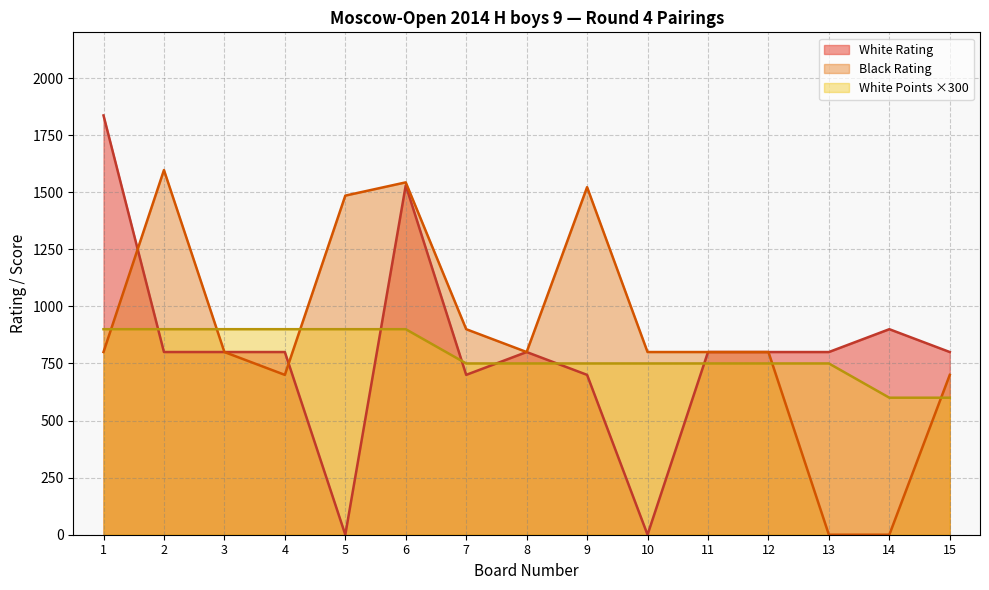

Is the value of Black Rating at 6 greater than the value of White Rating at 3?

Yes